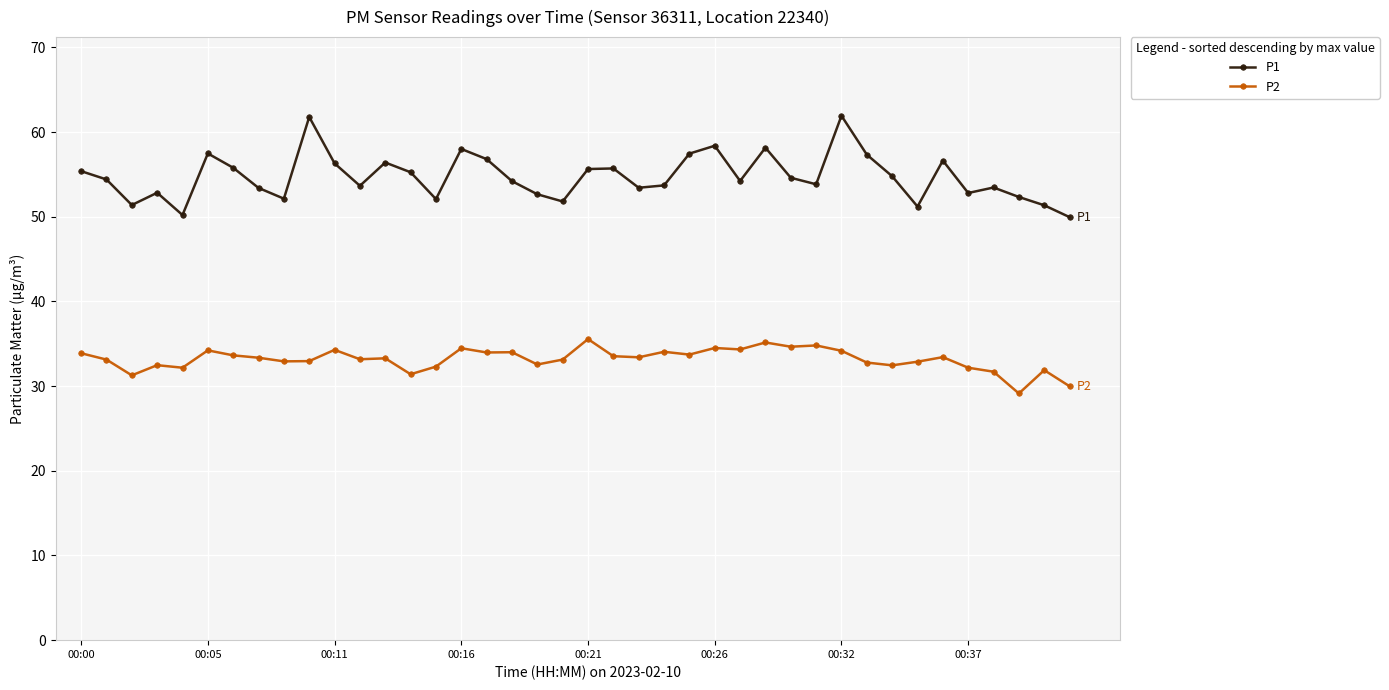

What is the difference between the maximum and minimum values in the P1 series?

12.0